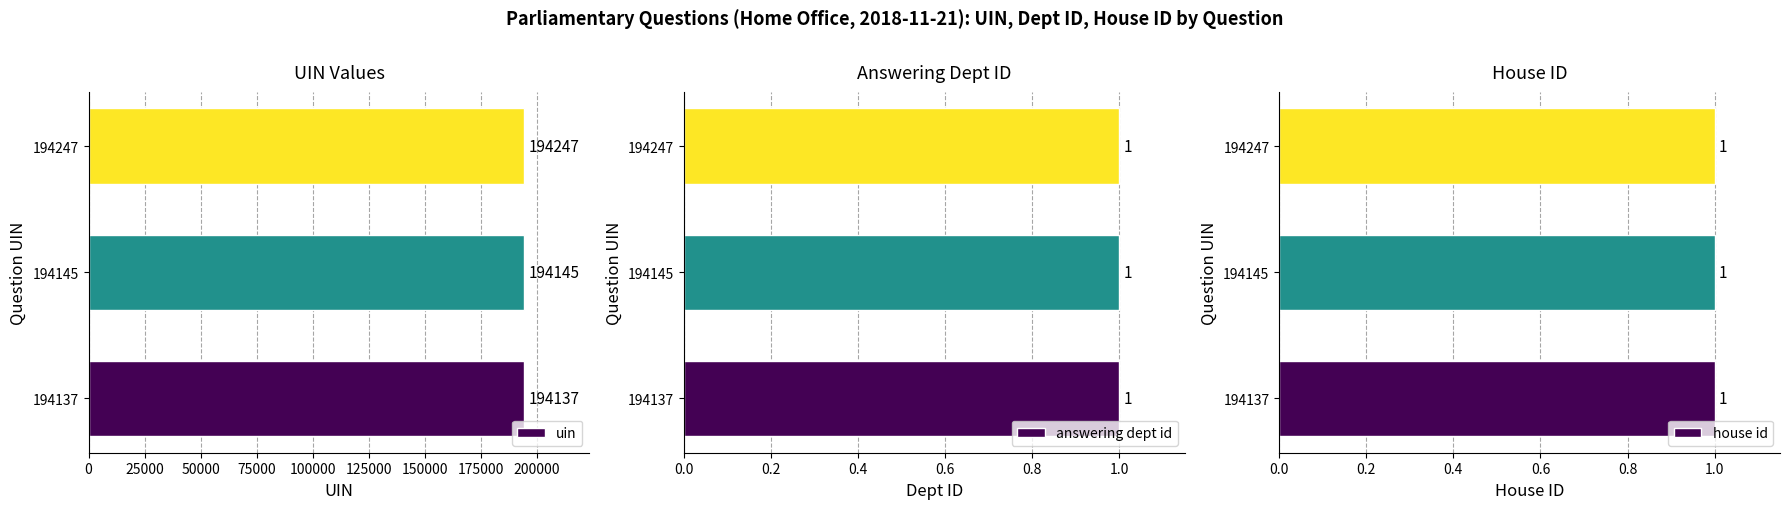

How many bars are there in total?

9